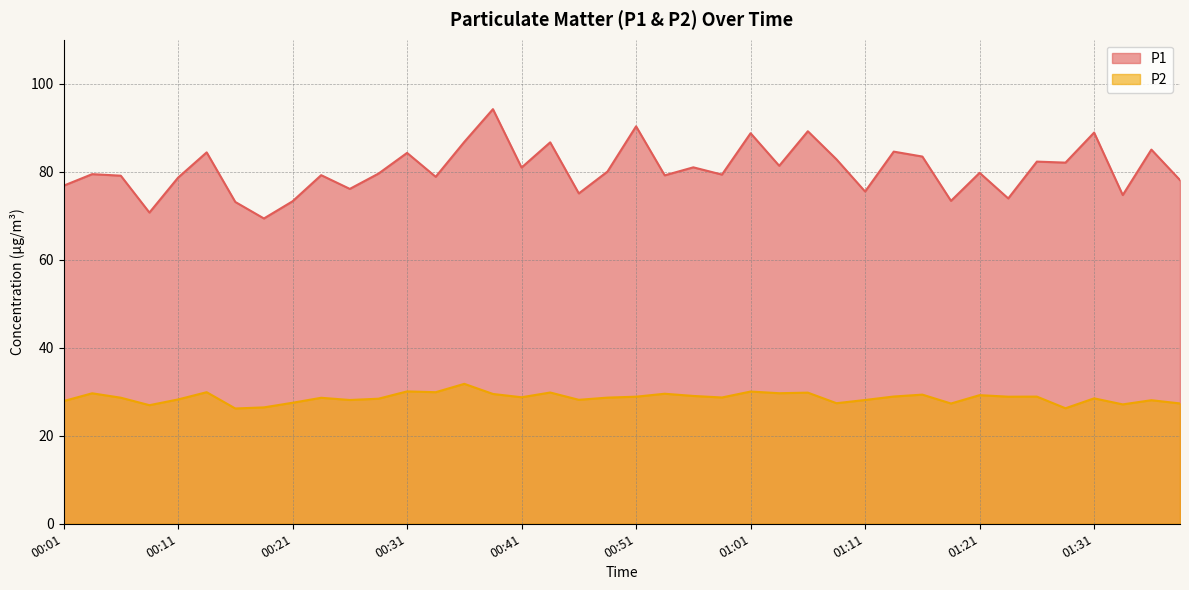

Which label corresponds to the smallest value in the chart?

00:16